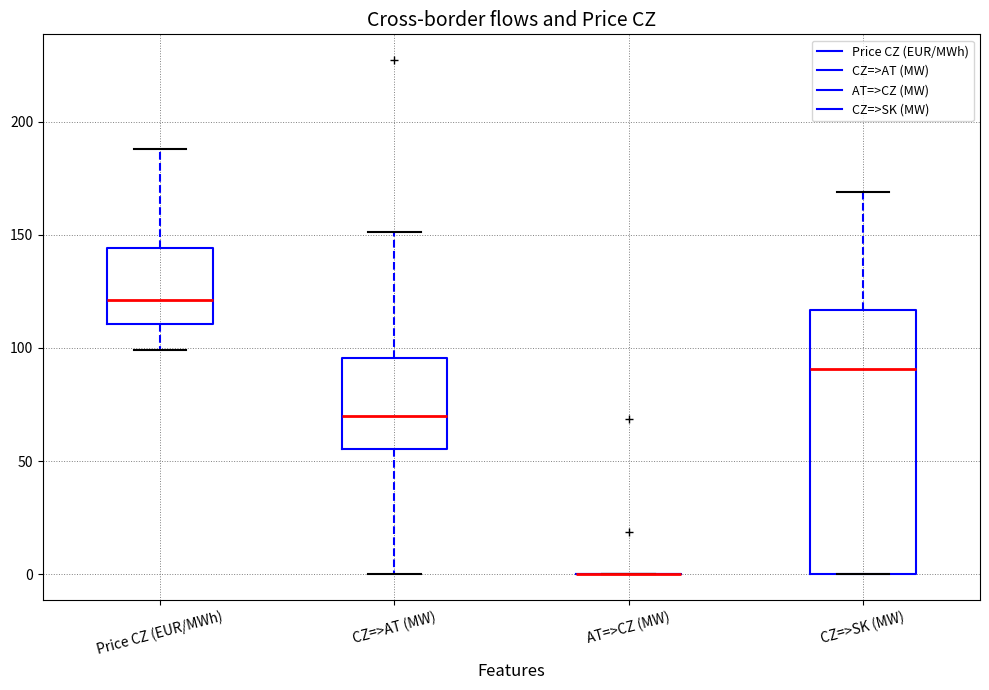

Reading left to right, transcribe this box plot: for each box, give where its median line is, the range the box spans, and where its two whiskers end, as read against the y-axis. The values are not printed on the chart, so give them approximately, as read against the axis.

Price CZ (EUR/MWh): median 120, box 110 to 145, whiskers 100 to 190
CZ=>AT (MW): median 70, box 55 to 95, whiskers 0 to 150
AT=>CZ (MW): box collapsed to a line at 0, whiskers 0 to 0
CZ=>SK (MW): median 90, box 0 to 115, whiskers 0 to 170